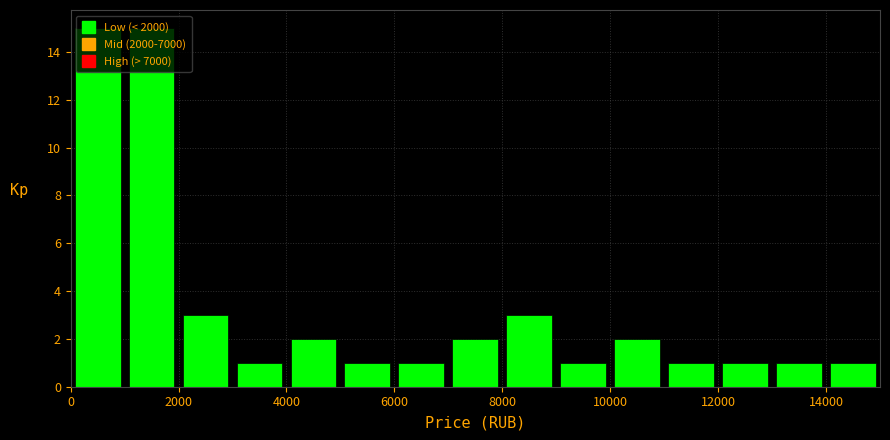

Reading left to right, transcribe this chart: for each bar, give the range it covers on the x-axis and its height. The values are not printed on the chart, so give them approximately, as read against the axis.

0 to 1000: 15
1000 to 2000: 15
2000 to 3000: 3
3000 to 4000: 1
4000 to 5000: 2
5000 to 6000: 1
6000 to 7000: 1
7000 to 8000: 2
8000 to 9000: 3
9000 to 10000: 1
10000 to 11000: 2
11000 to 12000: 1
12000 to 13000: 1
13000 to 14000: 1
14000 to 15000: 1